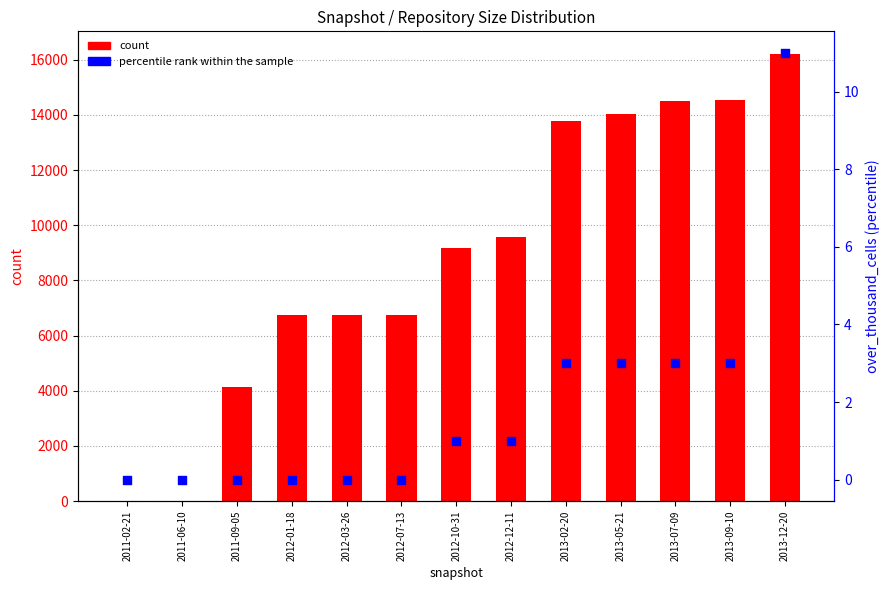

Which series contains the lowest Y value?

under_twenty_cells